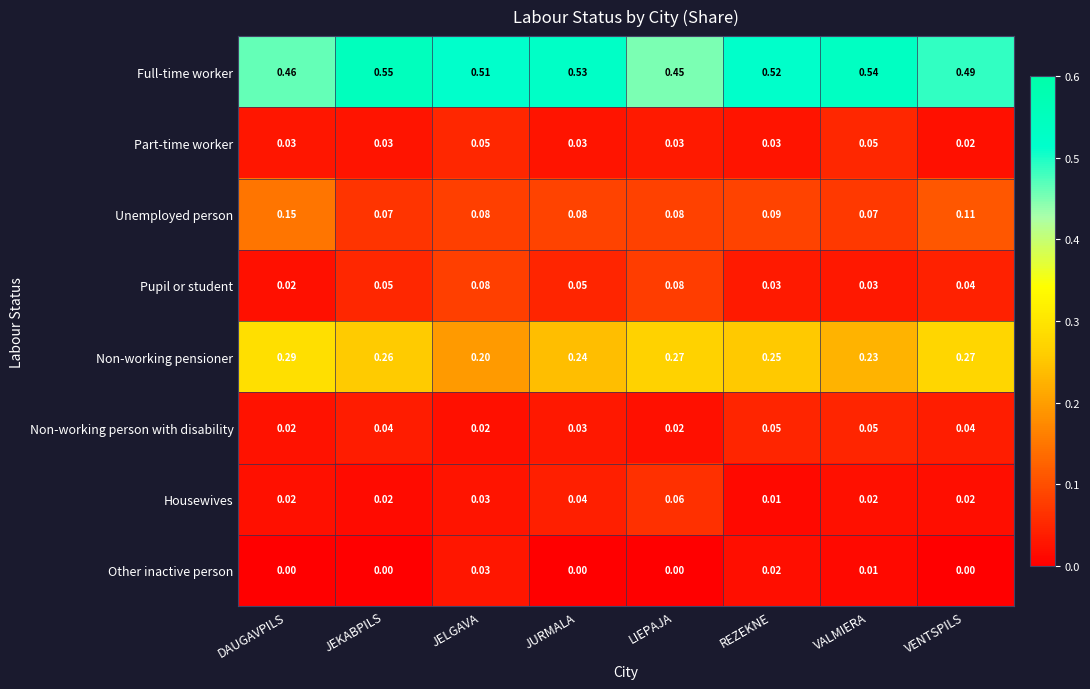

Which series has the largest range (max minus min)?

Full-time worker